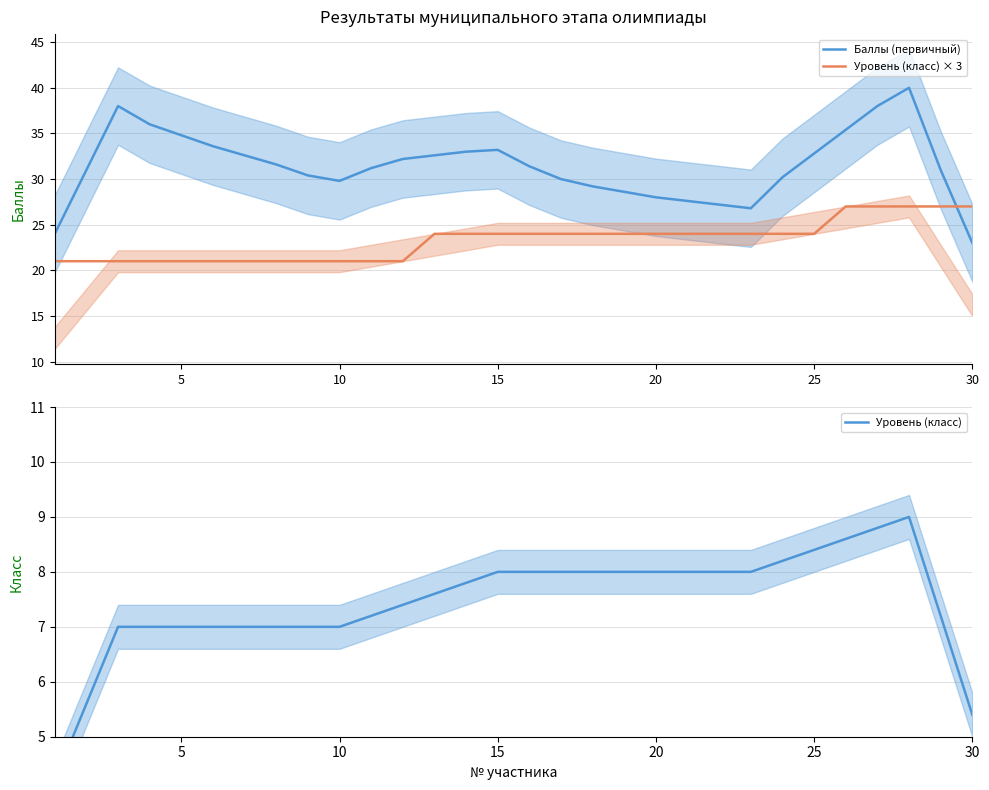

True or false: Уровень (класс) and Уровень (класс) × 3 intersect in this chart.

False